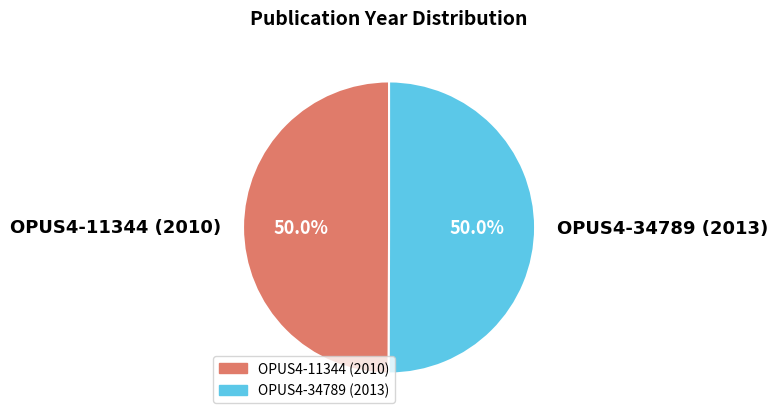

What is the ratio of the value at OPUS4-11344 (2010) to the value at OPUS4-34789 (2013)?

1.0